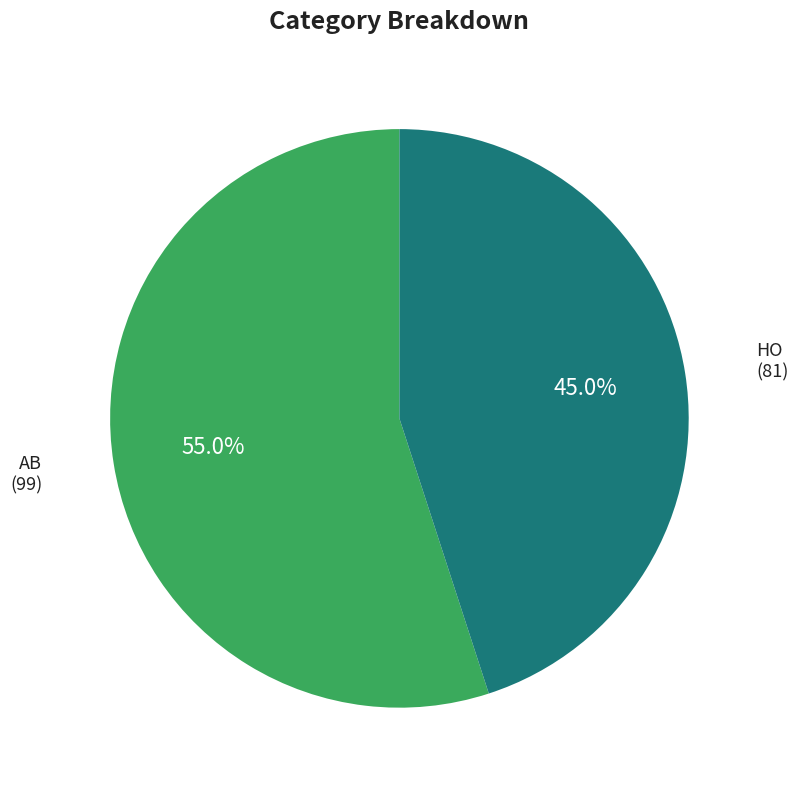

To the nearest percent, what is the average slice percentage?

50%